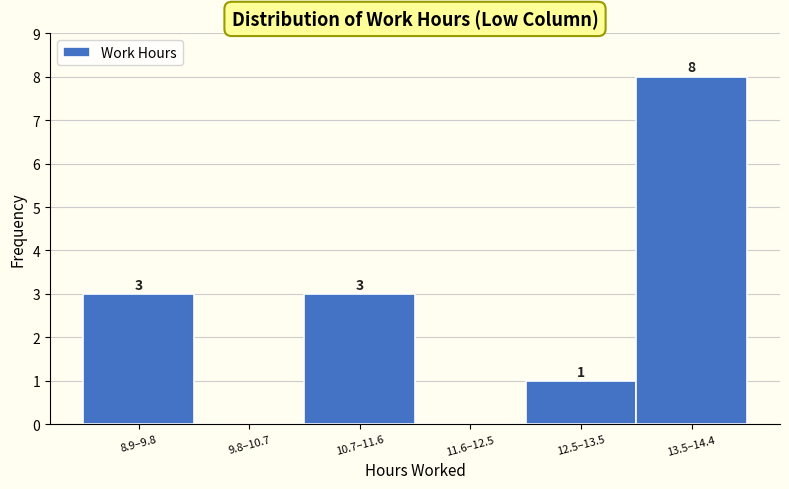

Reading left to right, transcribe all the data shown in this chart.

8.9–9.8=3	9.8–10.7=0	10.7–11.6=3	11.6–12.5=0	12.5–13.5=1	13.5–14.4=8